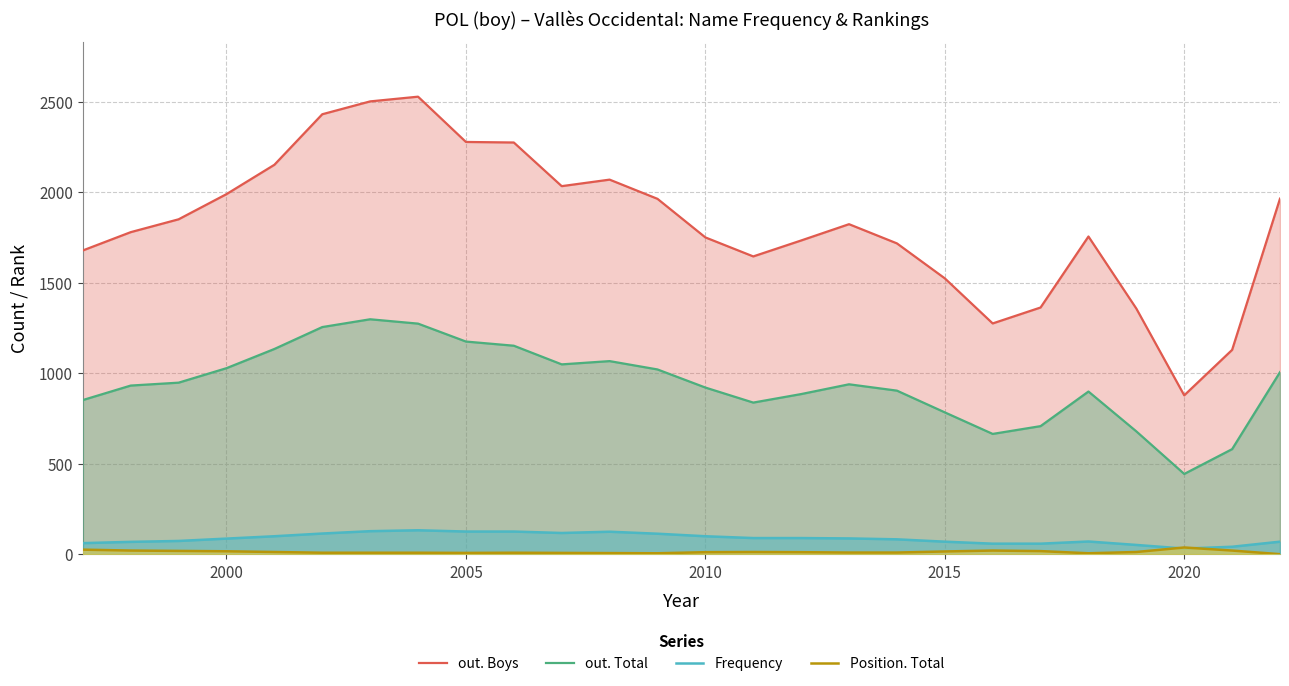

Is it true that Position. Total equals 8 at 2005?

True